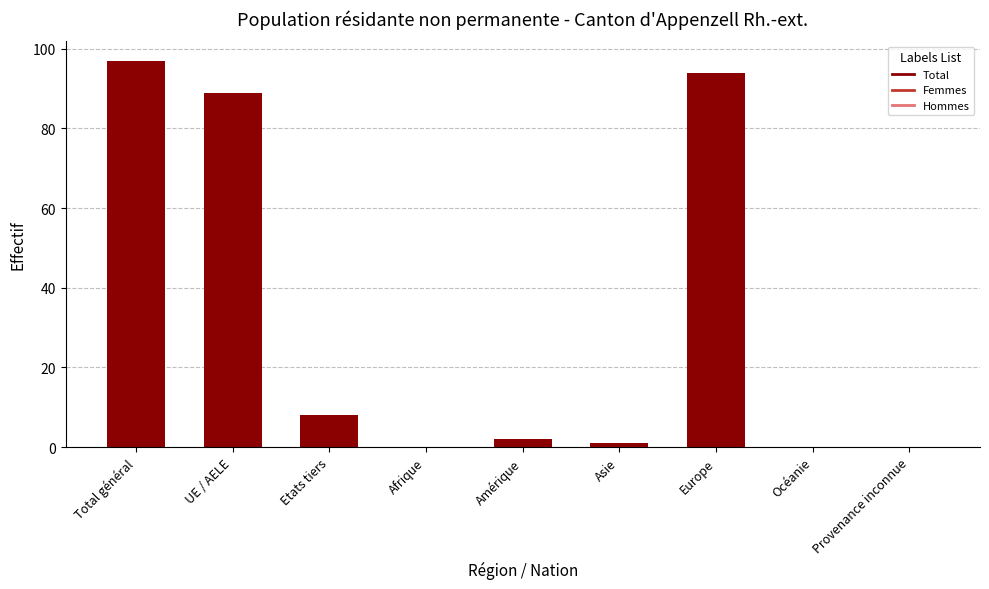

What is the change in value from UE / AELE to Provenance inconnue?

-89